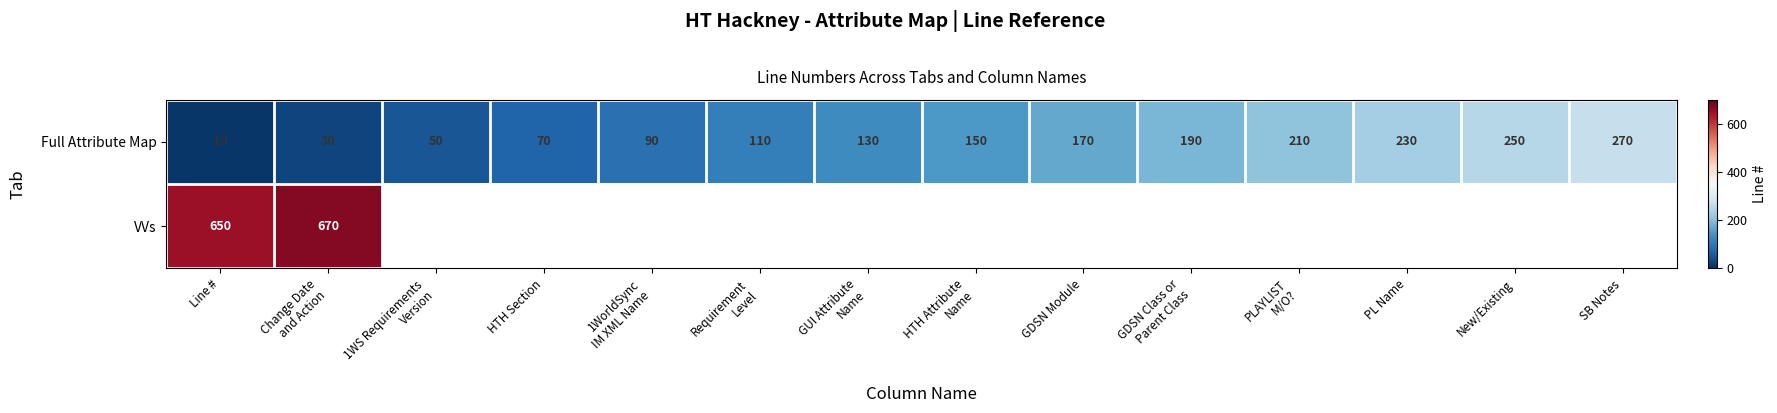

True or false: Full Attribute Map has a value of 378.2 at PL Name.

False